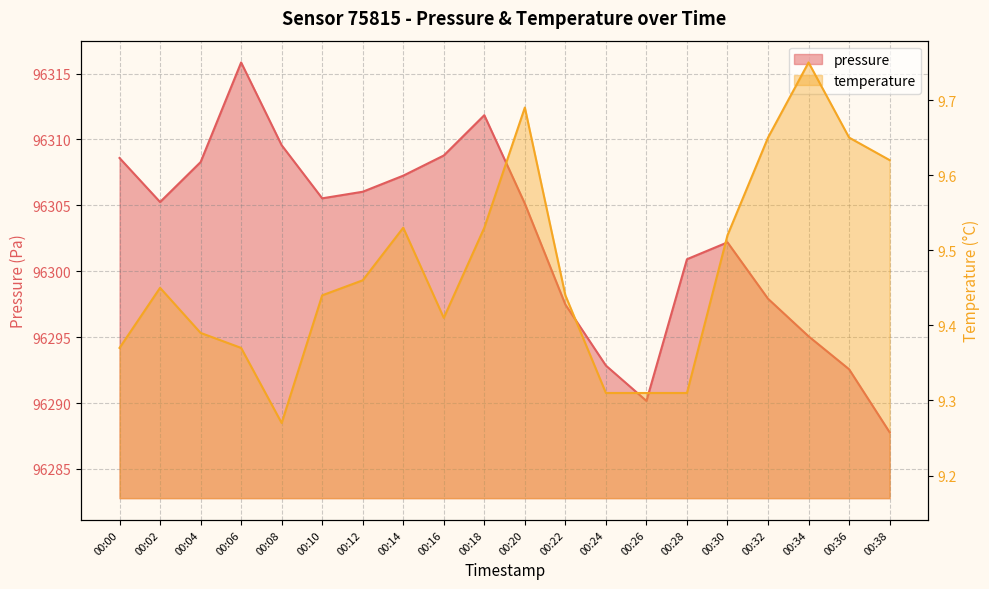

The temperature series shows 16.5 at 00:00. True or false?

False